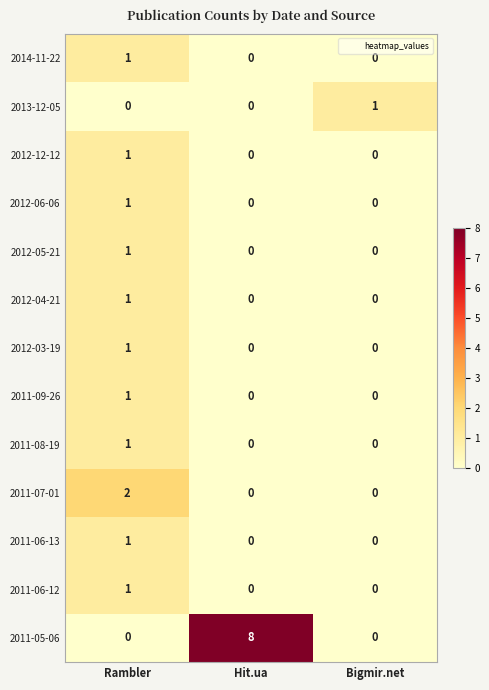

What is the sum of all 2011-05-06 values?

8